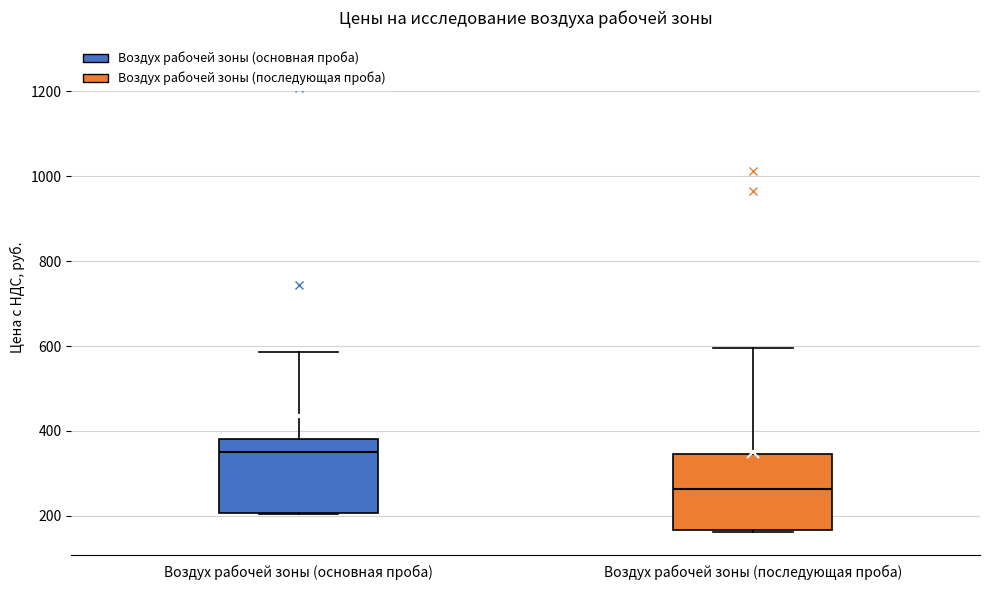

Which box has the highest median line?

Воздух рабочей зоны (основная проба)